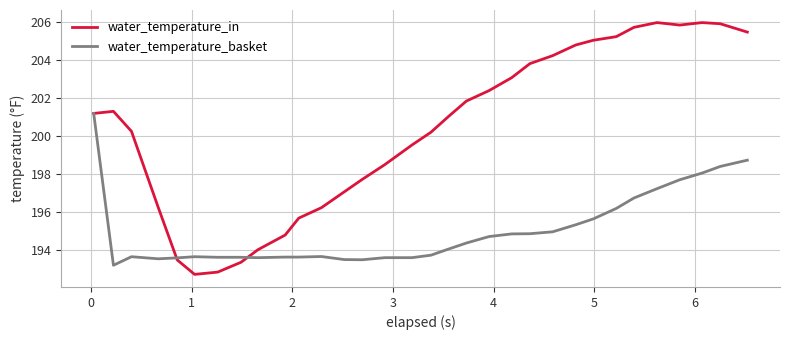

Which series has the largest total across all categories?

water_temperature_in